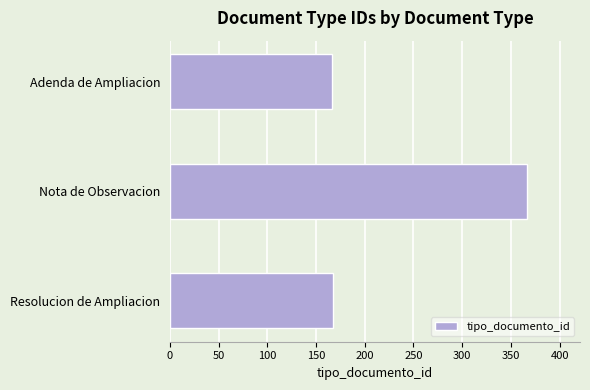

Read the value at Resolucion de Ampliacion.

167